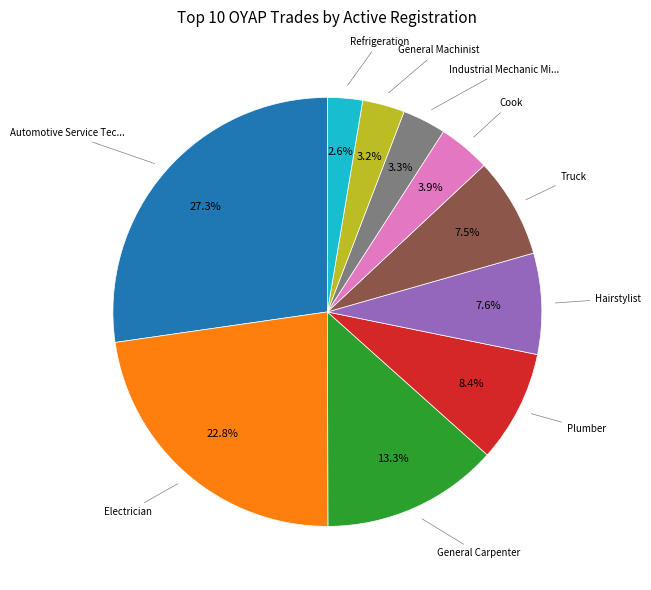

Is there a majority slice in this chart?

No